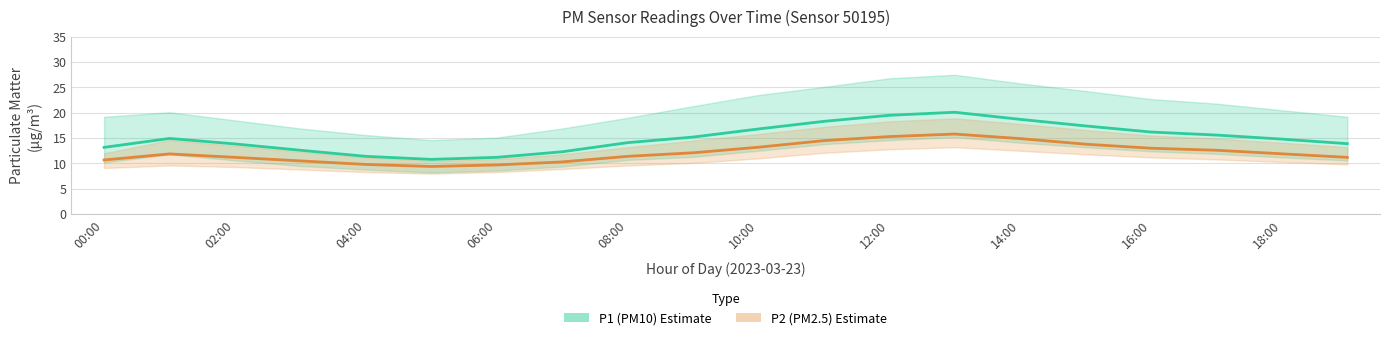

Does the chart have visible grid lines?

Yes